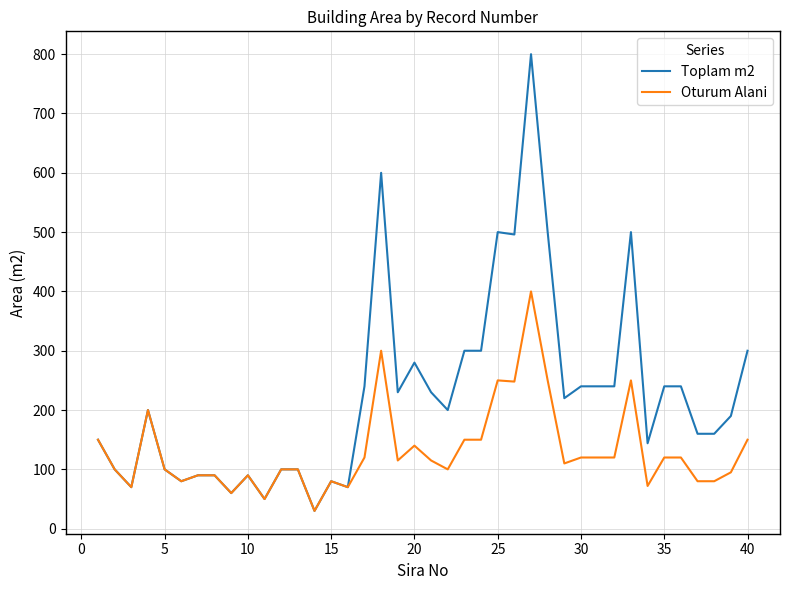

What is the lowest value of the Toplam m2 series?

30